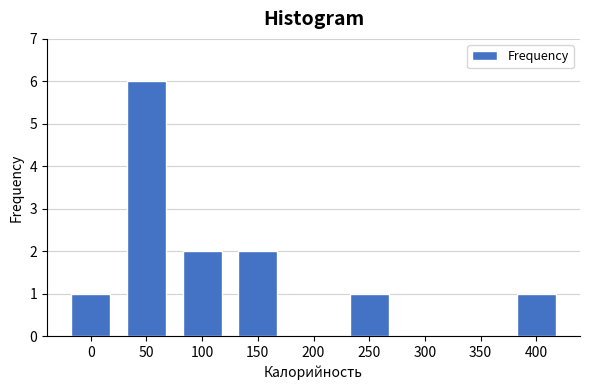

Reading left to right, what are all the values shown in this chart?

0=1	50=6	100=2	150=2	200=0	250=1	300=0	350=0	400=1